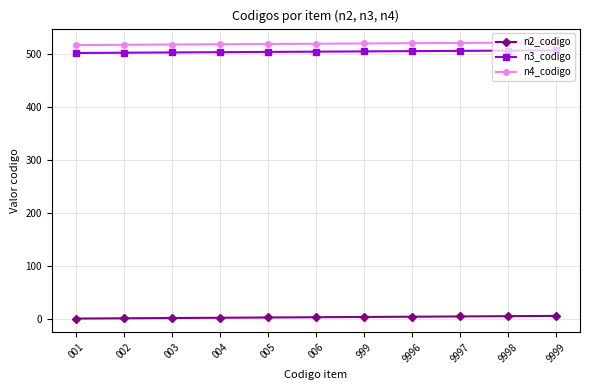

What is the value of the n2_codigo point at the 6th from the left?

2.5